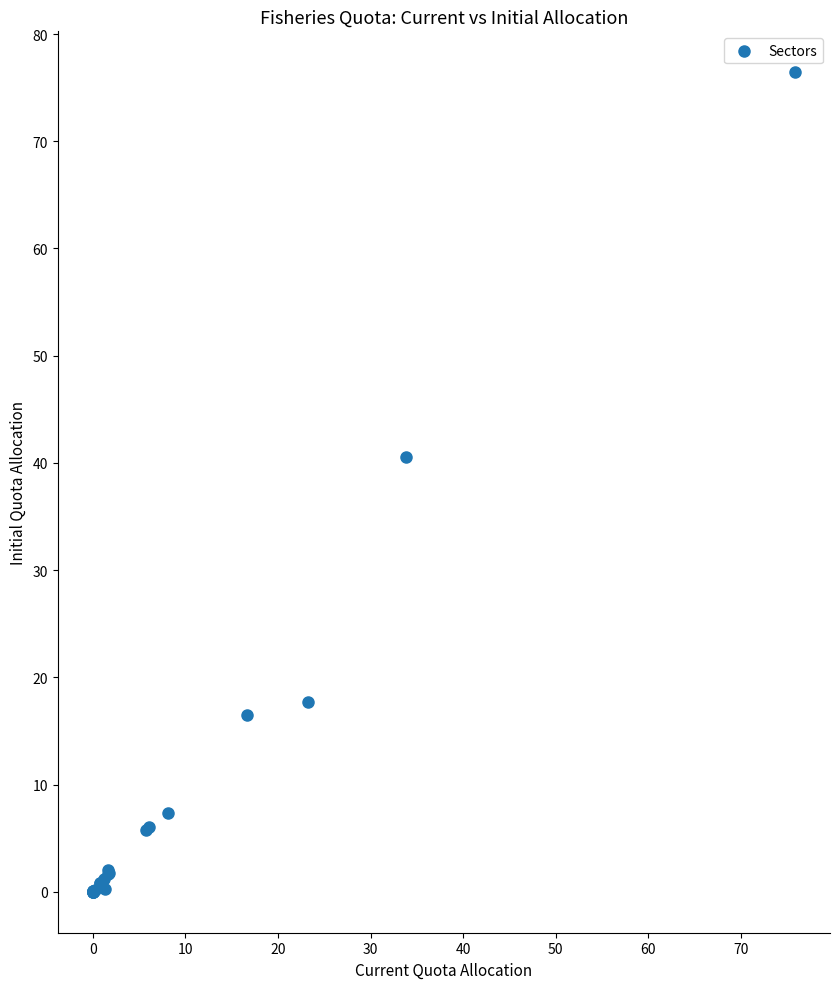

What Y value in the scatter plot is closest to 38?

40.6